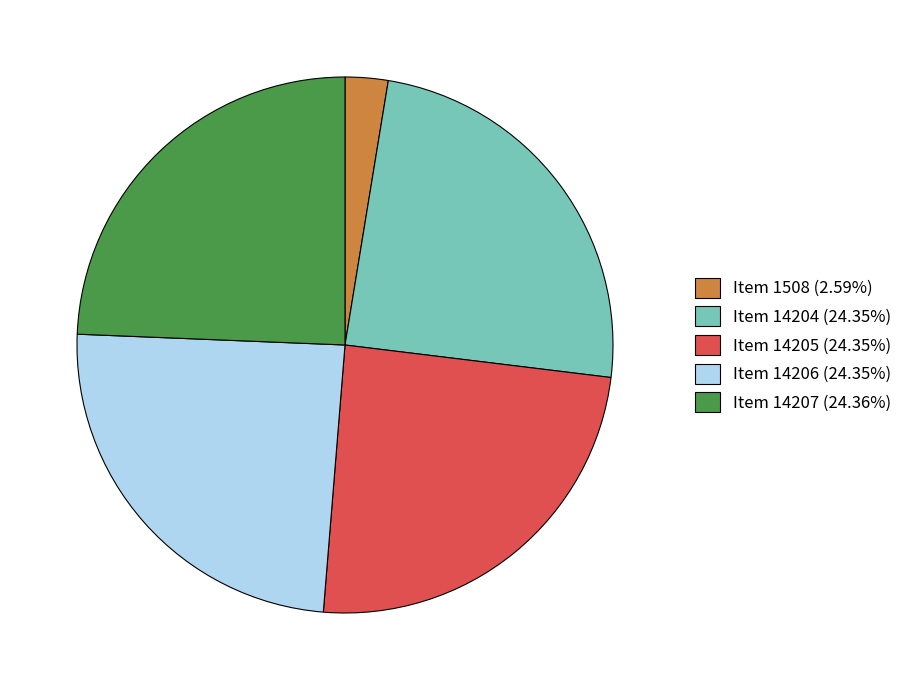

What is the ratio of the value at Item 14205 (24.35%) to the value at Item 14206 (24.35%)?

1.0